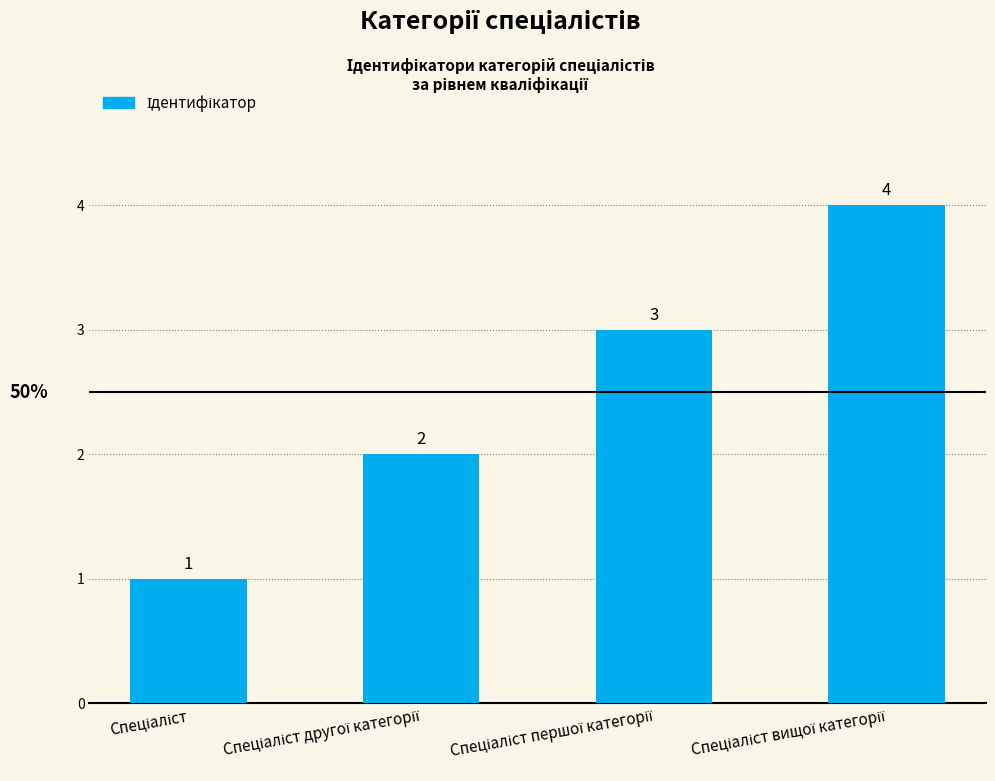

What is the value of the 4th bar from the left?

4